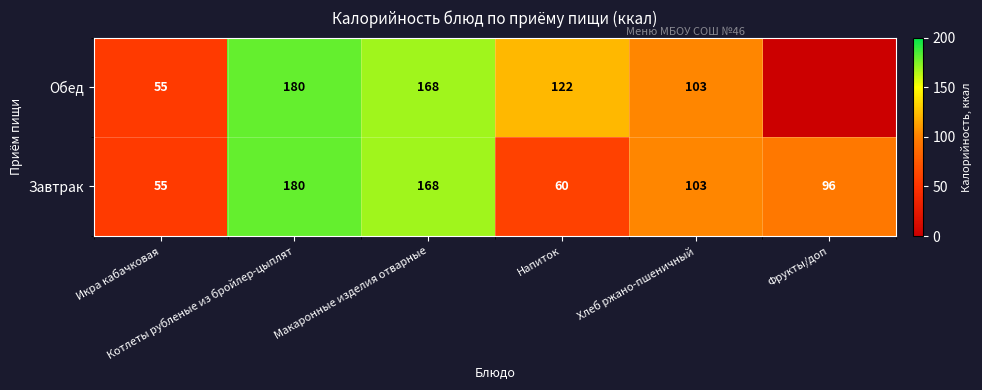

Which has a higher value, Макаронные изделия отварные or Котлеты рубленые из бройлер-цыплят?

Котлеты рубленые из бройлер-цыплят